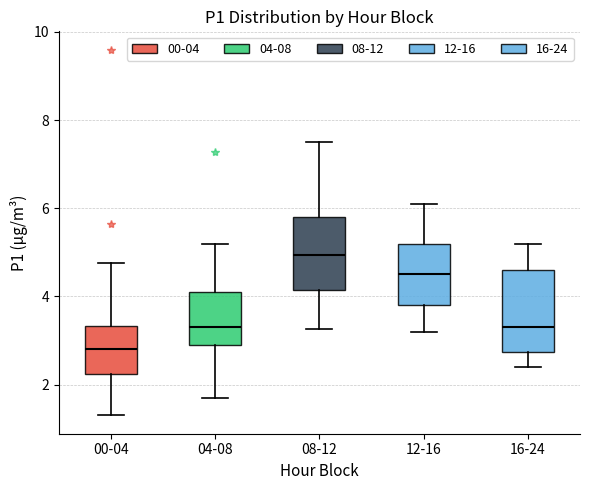

Which box has the lowest median line?

00-04